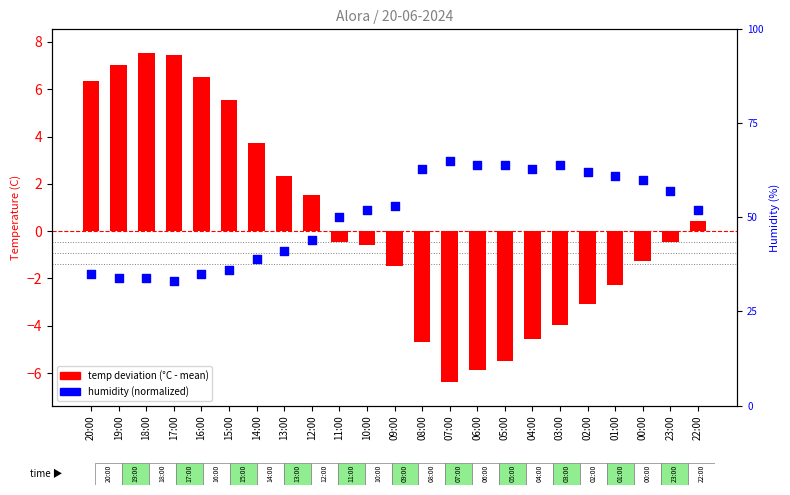

At how many categories does at least one series exceed -2?

23